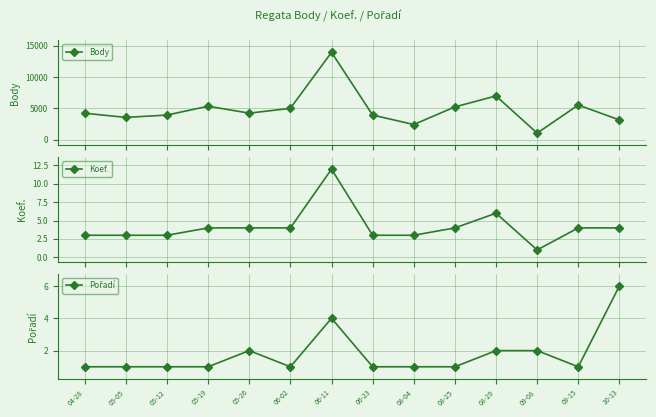

Reading left to right, transcribe all the data shown in this chart.

Body: 04-28=4206	05-05=3541	05-12=3915	05-19=5326	05-26=4221	06-02=4989	06-11=13940	06-23=3915	08-04=2400	08-25=5220	08-29=6970	09-08=1030	09-15=5519	10-13=3141
Koef.: 04-28=3	05-05=3	05-12=3	05-19=4	05-26=4	06-02=4	06-11=12	06-23=3	08-04=3	08-25=4	08-29=6	09-08=1	09-15=4	10-13=4
Pořadí: 04-28=1	05-05=1	05-12=1	05-19=1	05-26=2	06-02=1	06-11=4	06-23=1	08-04=1	08-25=1	08-29=2	09-08=2	09-15=1	10-13=6